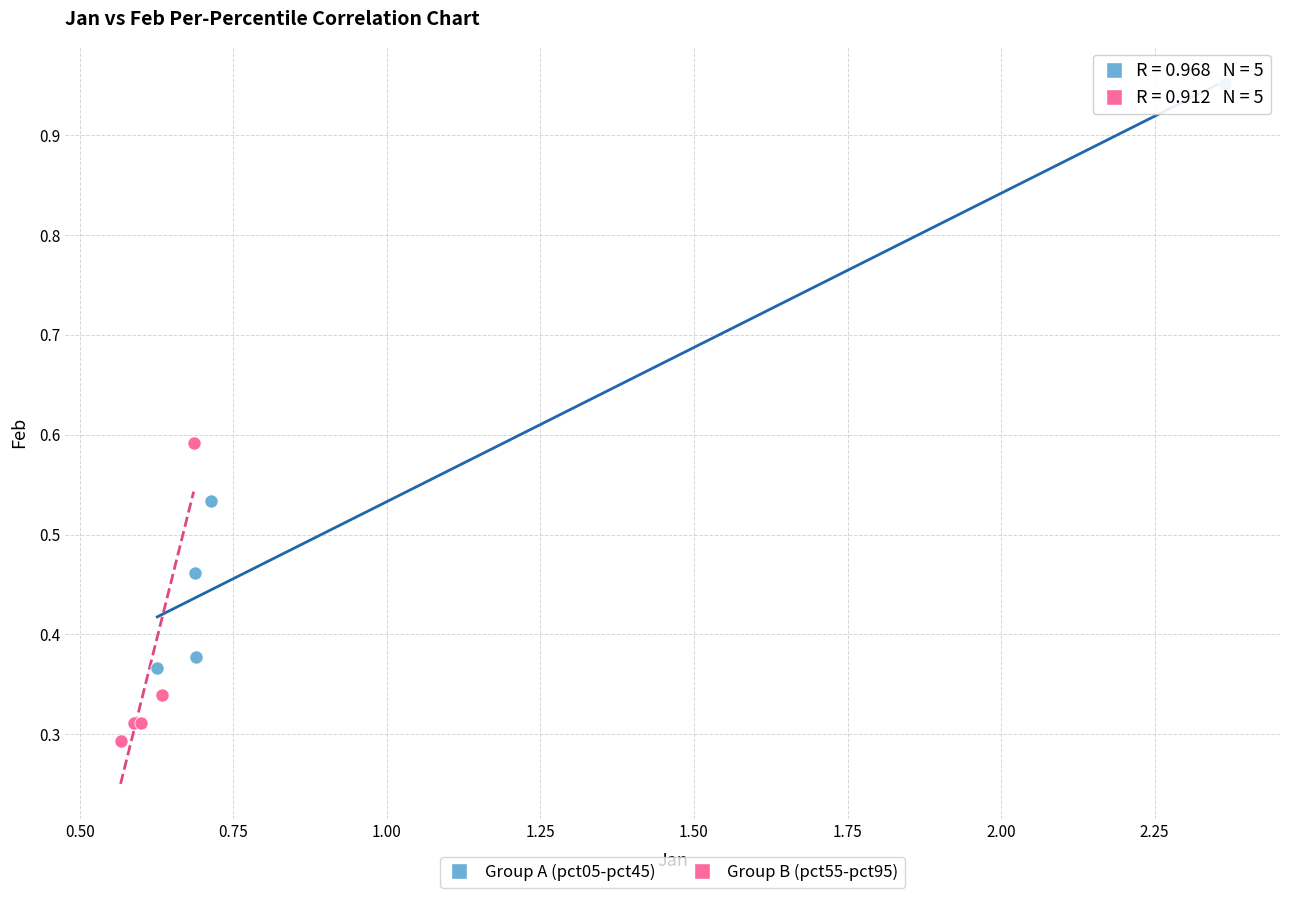

Which series contains the lowest Y value?

Group B (pct55-pct95)